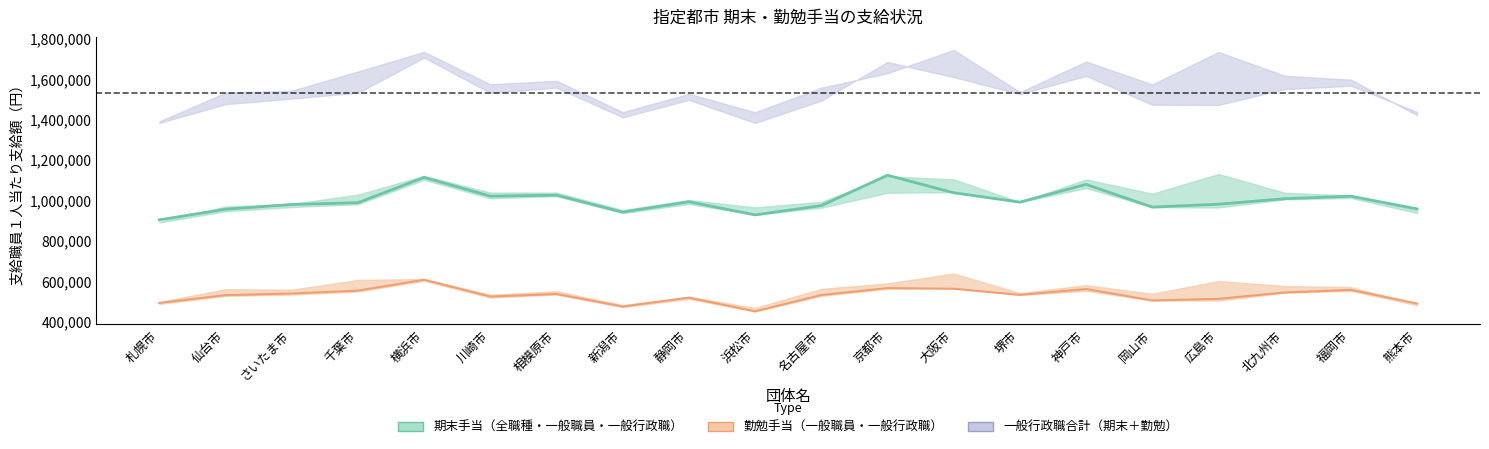

True or false: 全職種_勤勉手当 has a value of 609100 at 横浜市.

True